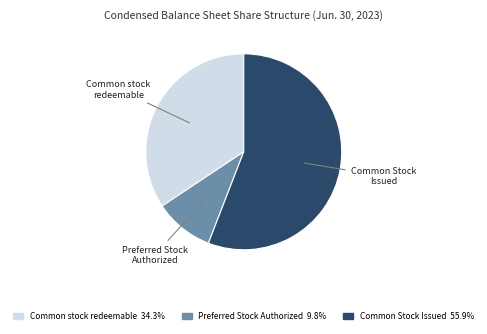

Count the number of slices in the pie.

3